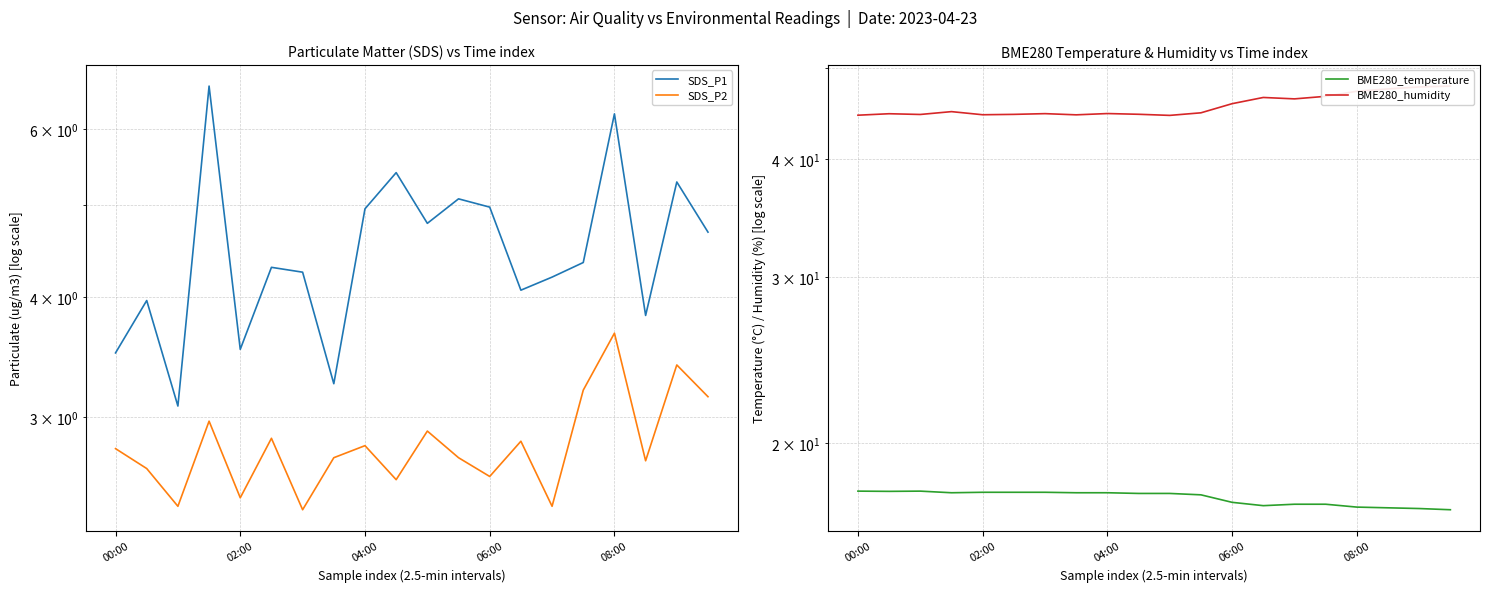

Is it true that SDS_P2 equals 2.8 at 13?

True